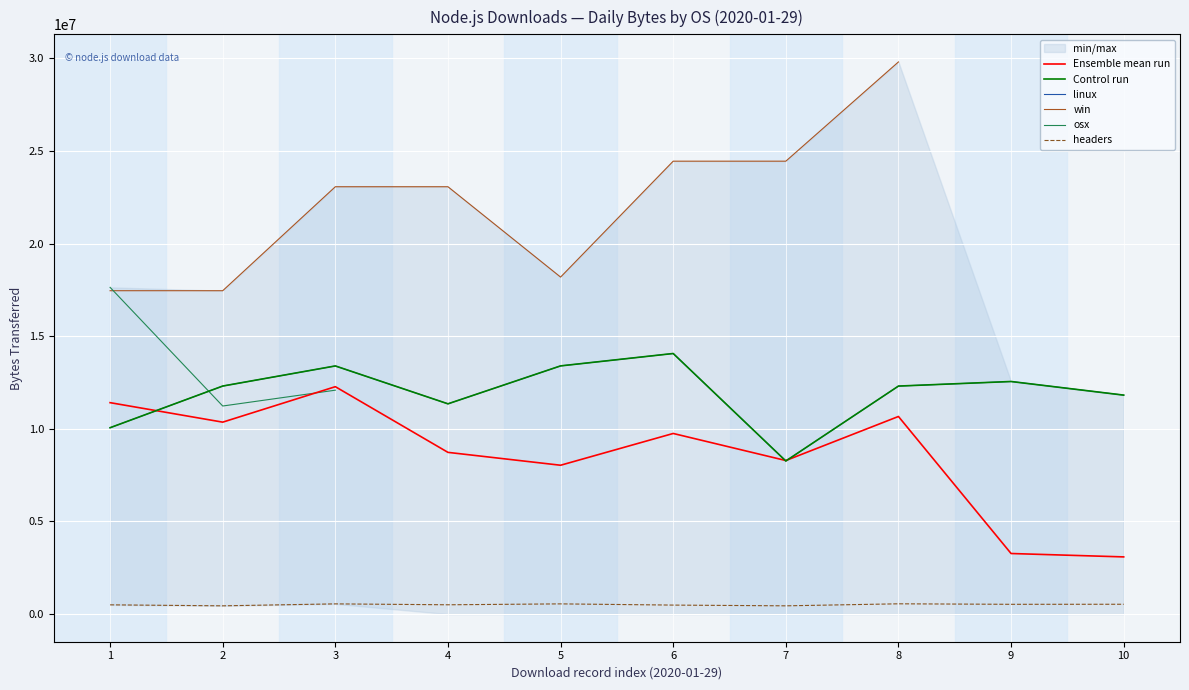

What is the value of the Control run point at the 2nd from the left?

12309200.0